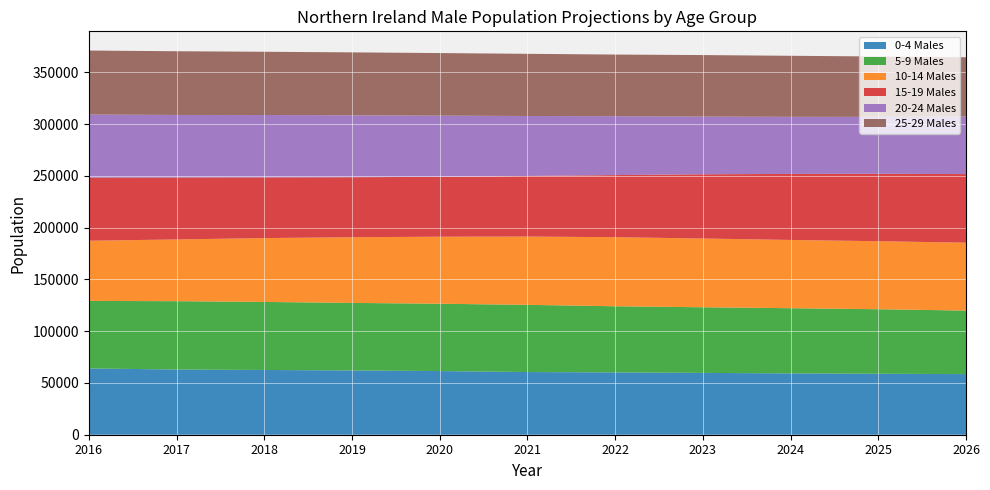

Reading right to left, what are all the values shown in this chart?

0-4 Males: 2026=58550	2025=58888	2024=59266	2023=59710	2022=60215	2021=60547	2020=61508	2019=62085	2018=62553	2017=62996	2016=64023
5-9 Males: 2026=61377	2025=62353	2024=62947	2023=63426	2022=63882	2021=64921	2020=65020	2019=65259	2018=65719	2017=66016	2016=65234
10-14 Males: 2026=65597	2025=65704	2024=65952	2023=66419	2022=66735	2021=65965	2020=64774	2019=63438	2018=61701	2017=59621	2016=58159
15-19 Males: 2026=66284	2025=65105	2024=63783	2023=62063	2022=60000	2021=58549	2020=57828	2019=57979	2018=58625	2017=59848	2016=60952
20-24 Males: 2026=55711	2025=55027	2024=55159	2023=55741	2022=56887	2021=57930	2020=59144	2019=59801	2018=60277	2017=60428	2016=60971
25-29 Males: 2026=57153	2025=58326	2024=58959	2023=59408	2022=59531	2021=60049	2020=60425	2019=60810	2018=61081	2017=61553	2016=61800